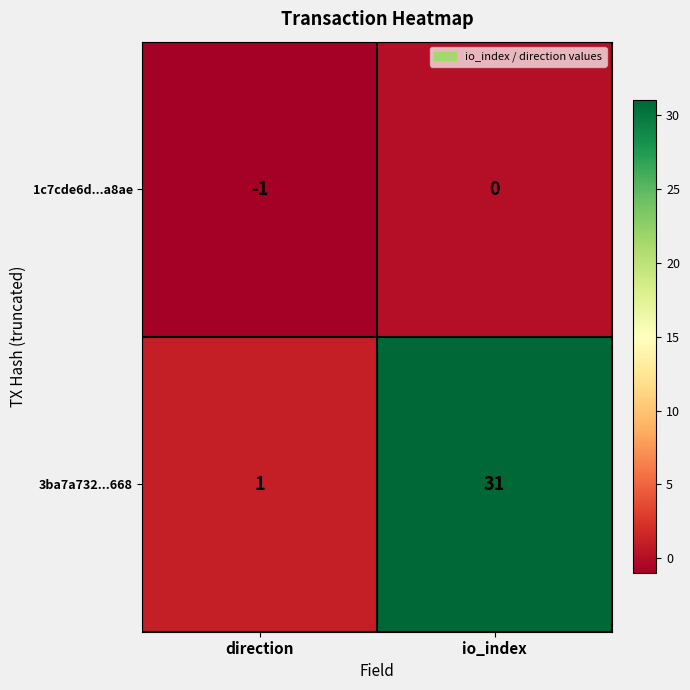

Which series changed the most between direction and io_index?

3ba7a732...668